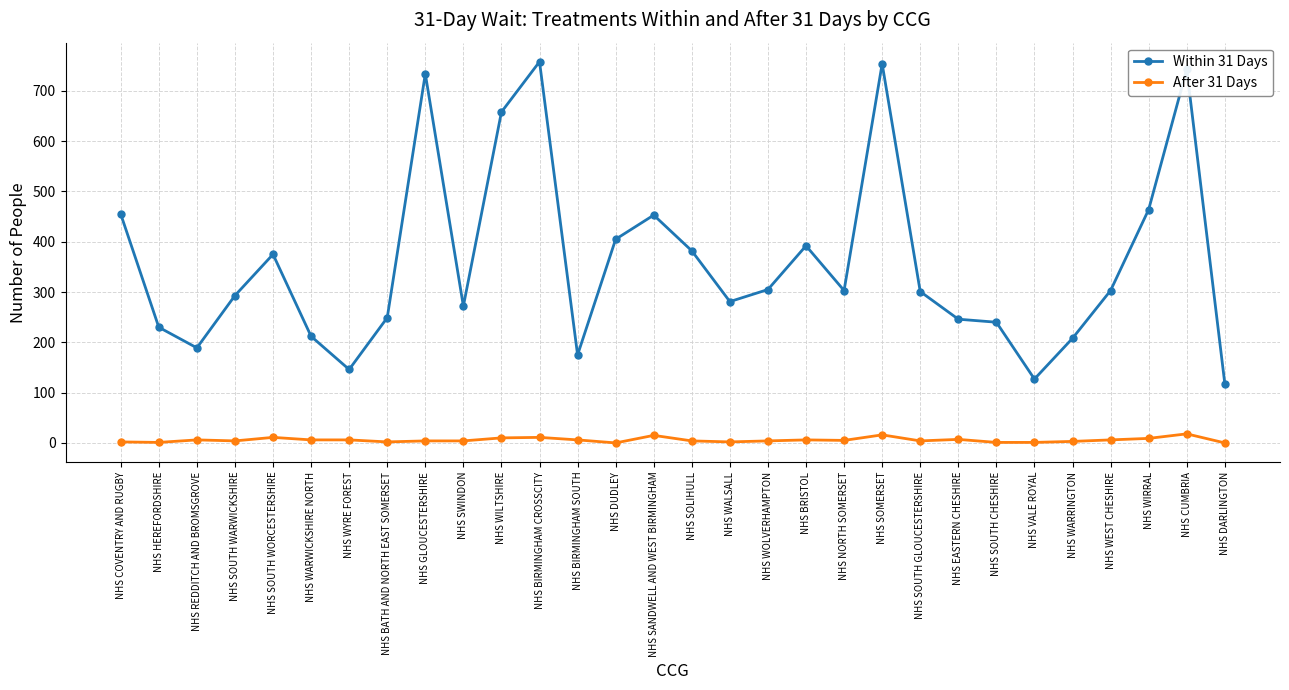

Between NHS BIRMINGHAM CROSSCITY and NHS NORTH SOMERSET, which series saw the biggest shift?

Within 31 Days